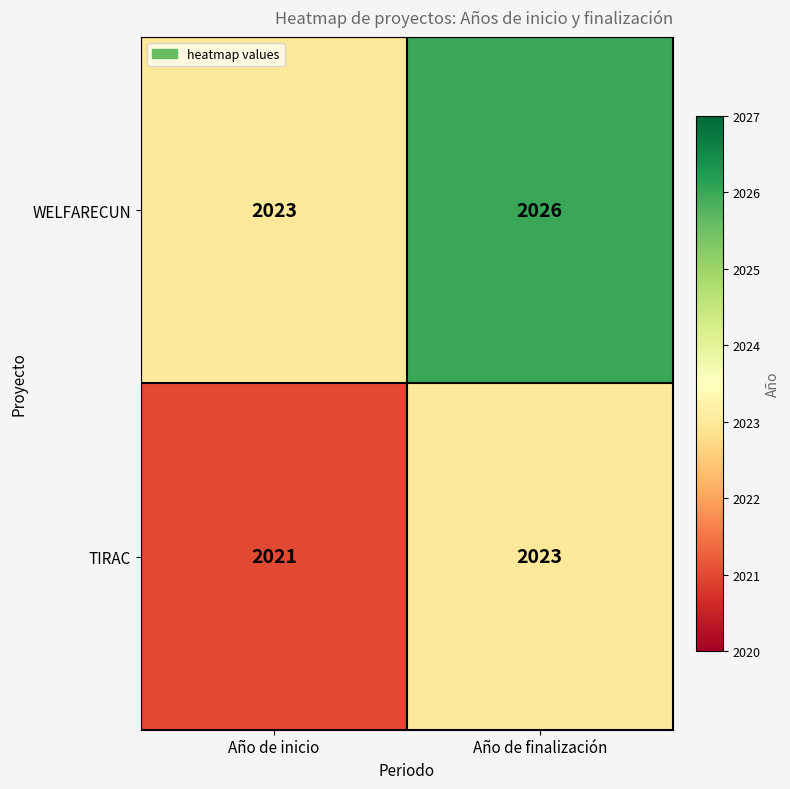

Rank the series by their maximum value, from lowest to highest.

TIRAC, WELFARECUN